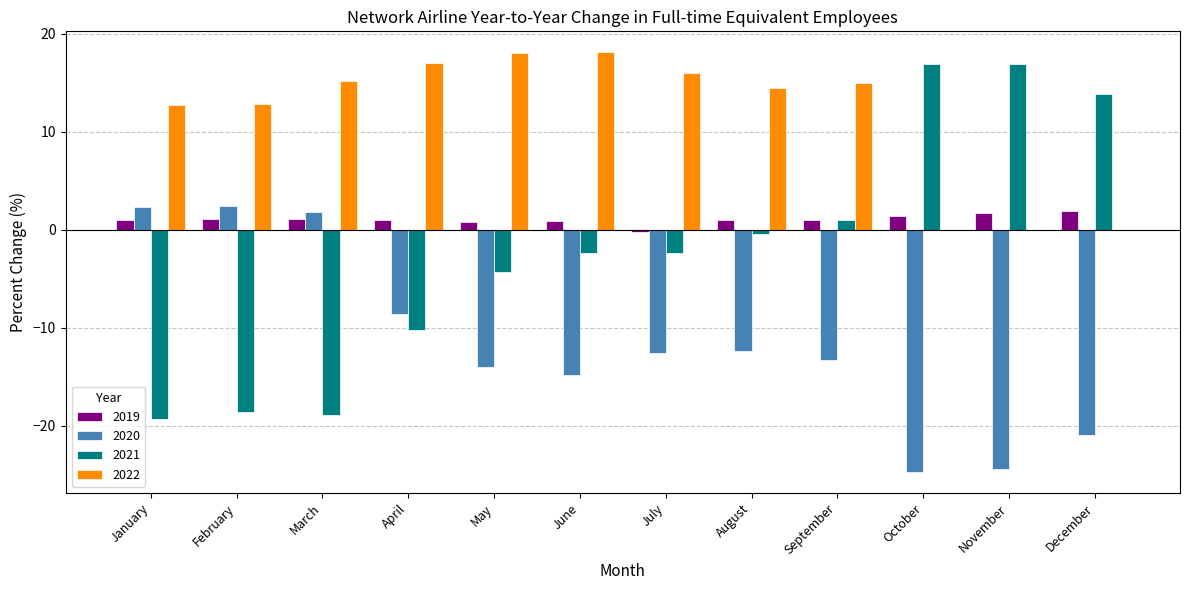

How many positive values does the 2019 series have?

11